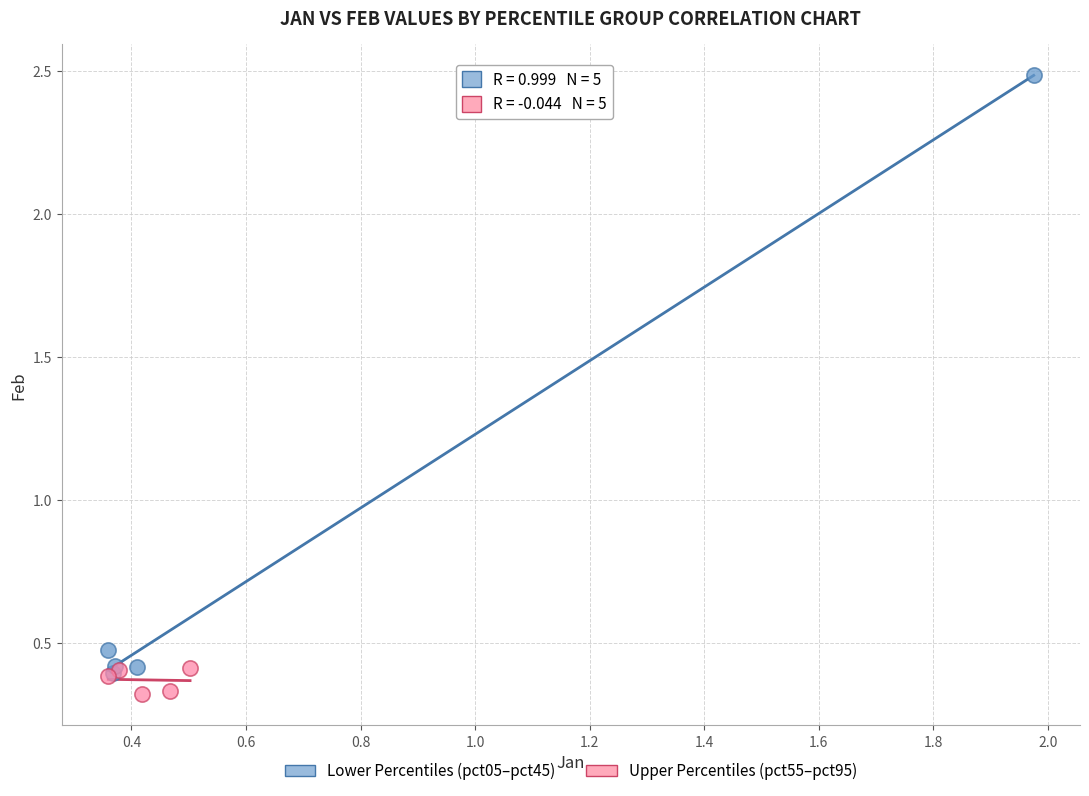

Which series reaches the maximum Y coordinate?

Lower Percentiles (pct05–pct45)